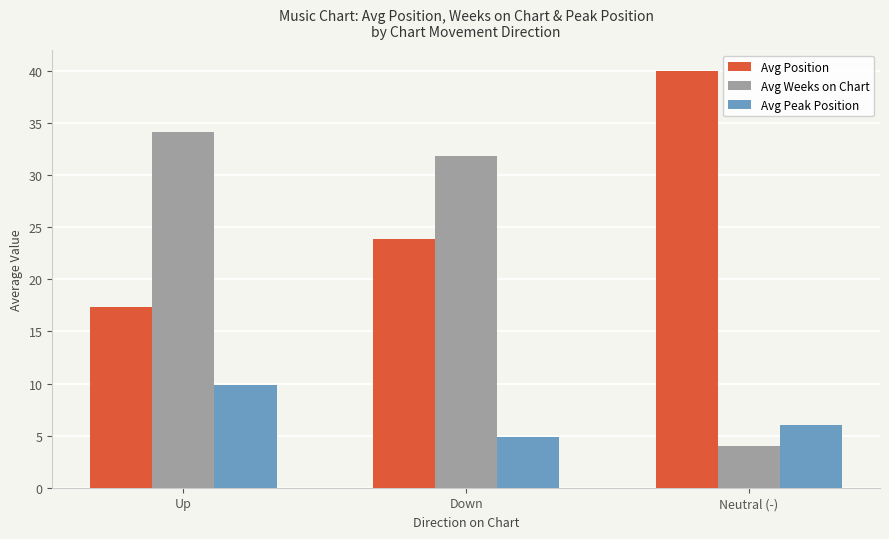

Which series changed the most between Down and Neutral (-)?

Avg Weeks on Chart